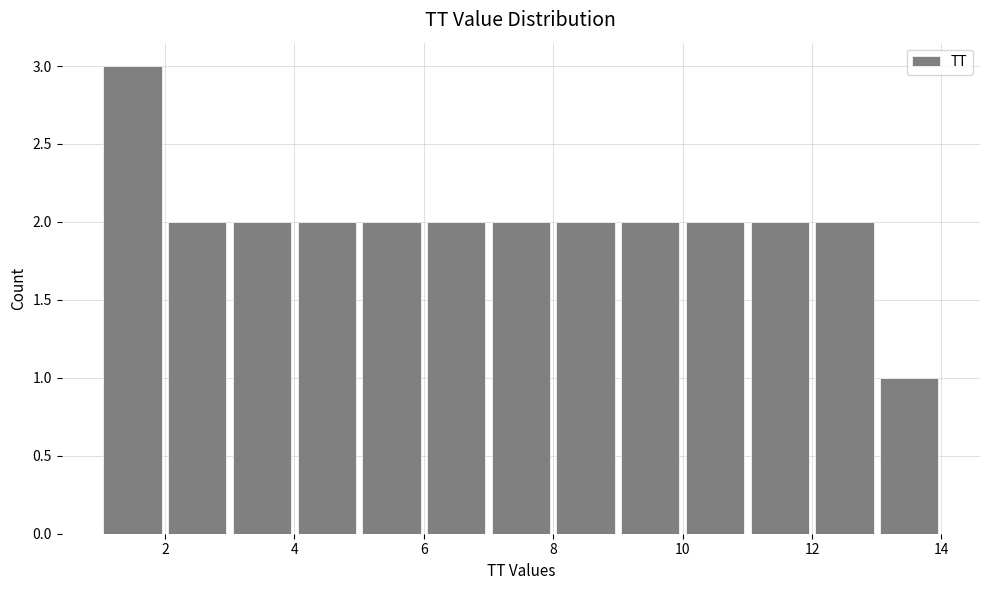

Which range on the x-axis has the tallest bar?

1 to 2